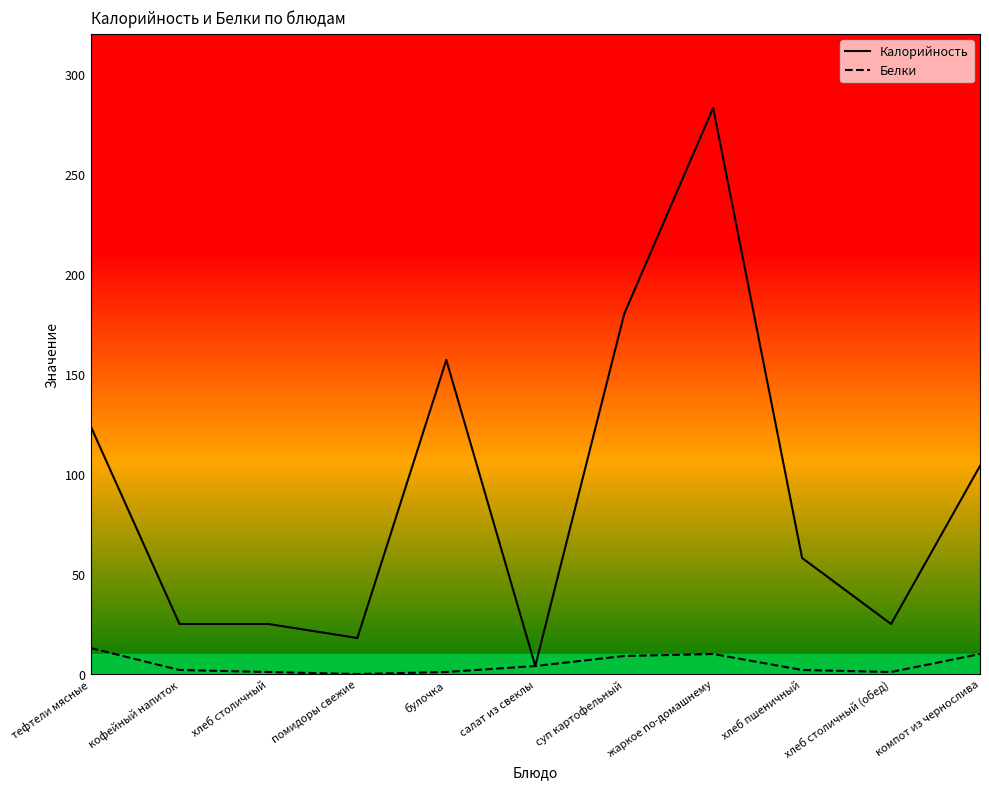

At компот из чернослива, list the series in order from largest to smallest.

Калорийность, Белки